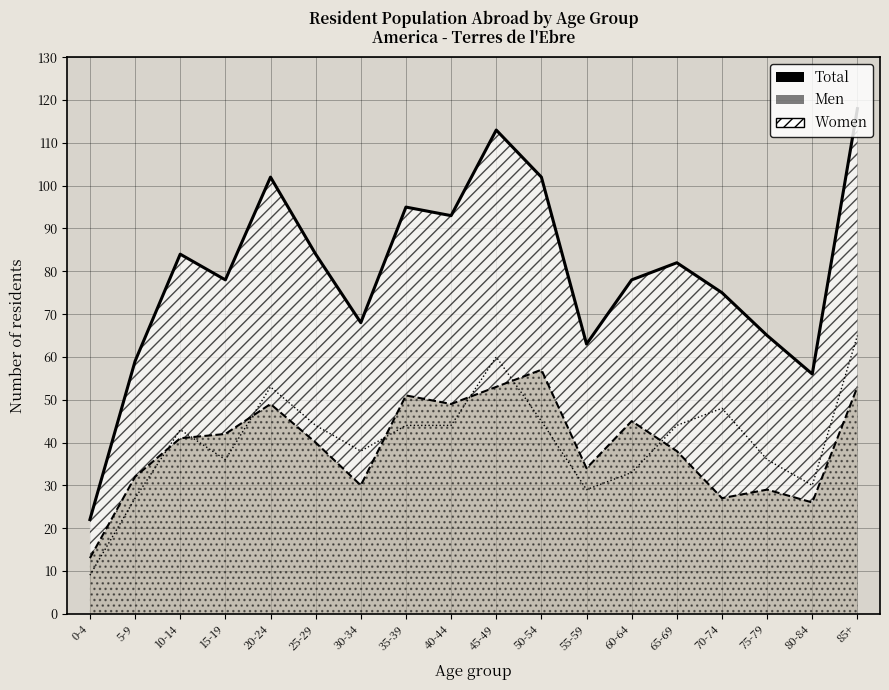

Where is the first local maximum for Total?

10-14